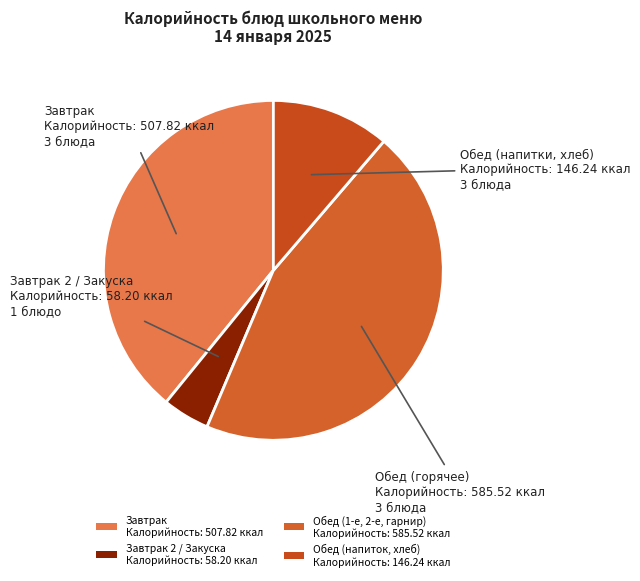

Is there any slice that represents more than half of the pie?

No